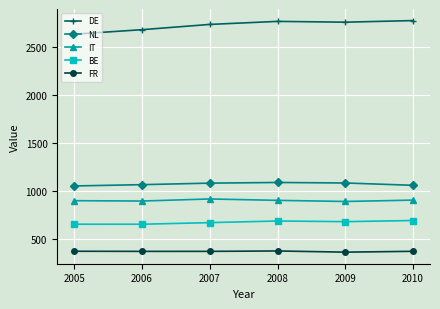

The DE series shows 1230.9 at 2006. True or false?

False